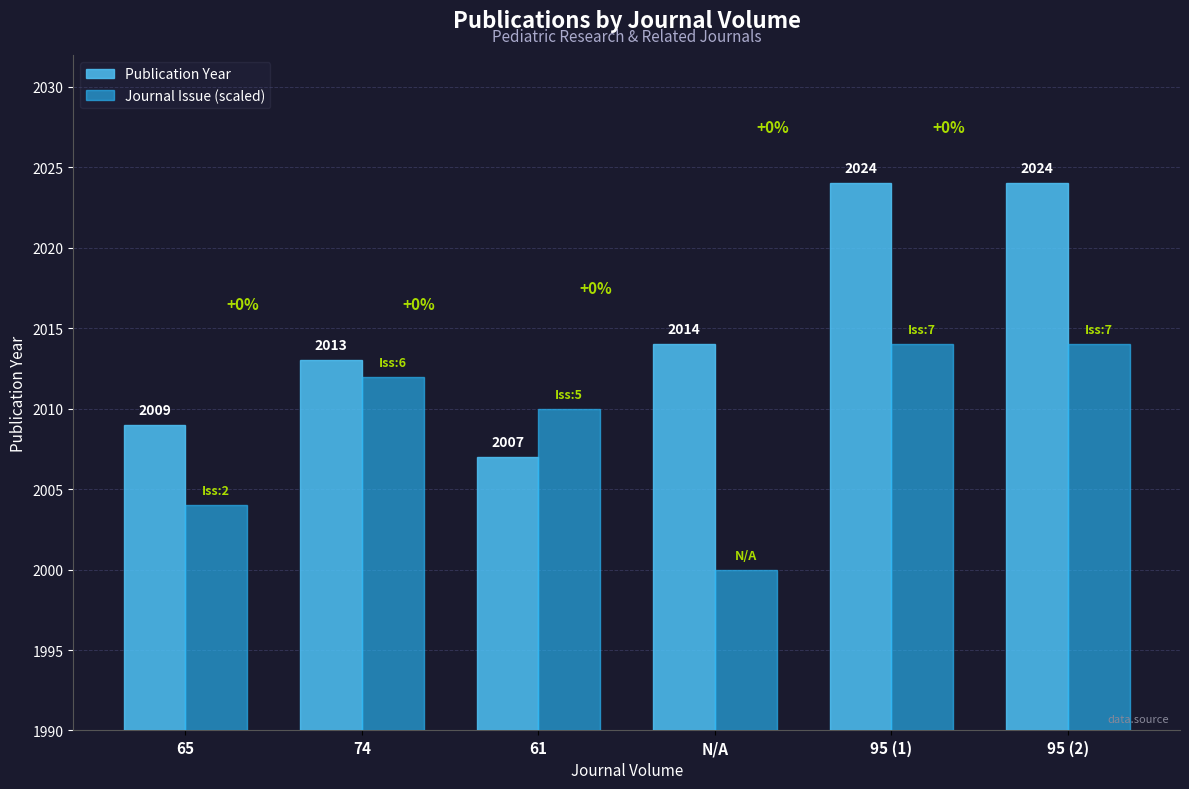

Reading left to right, transcribe all the data shown in this chart.

Publication Year: 2009	2013	2007	2014	2024	2024
Journal Issue (scaled): 2004	2012	2010	2000	2014	2014